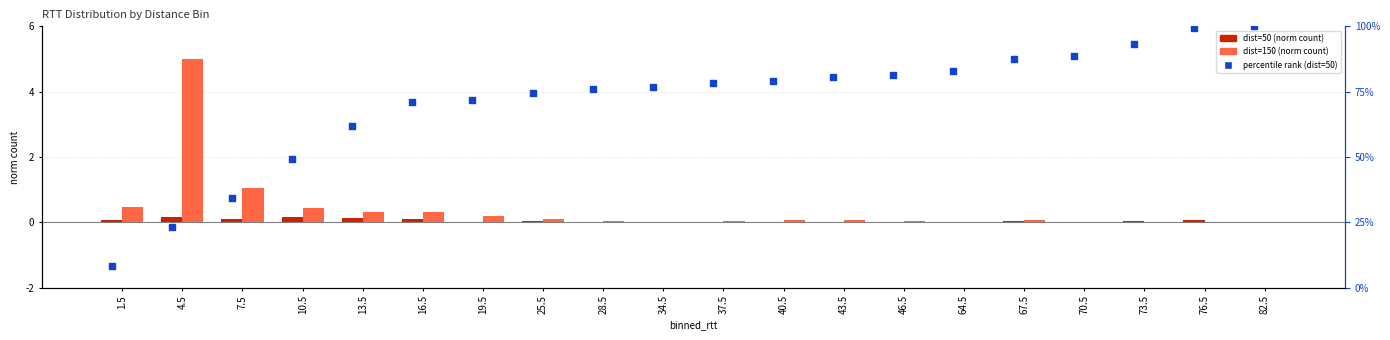

Is the value of percentile rank (dist=50) at 25.5 greater than the value of dist=150 (norm count) at 67.5?

Yes